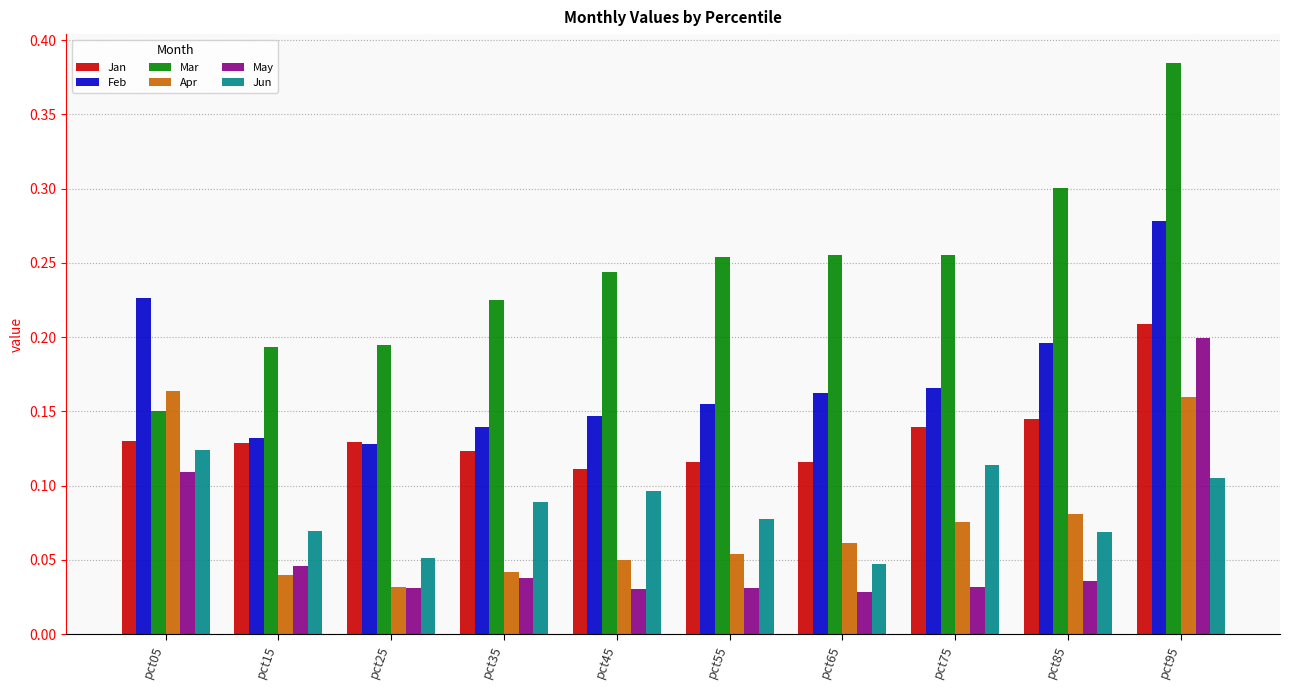

Is it true that Jun equals 0.1 at pct45?

True